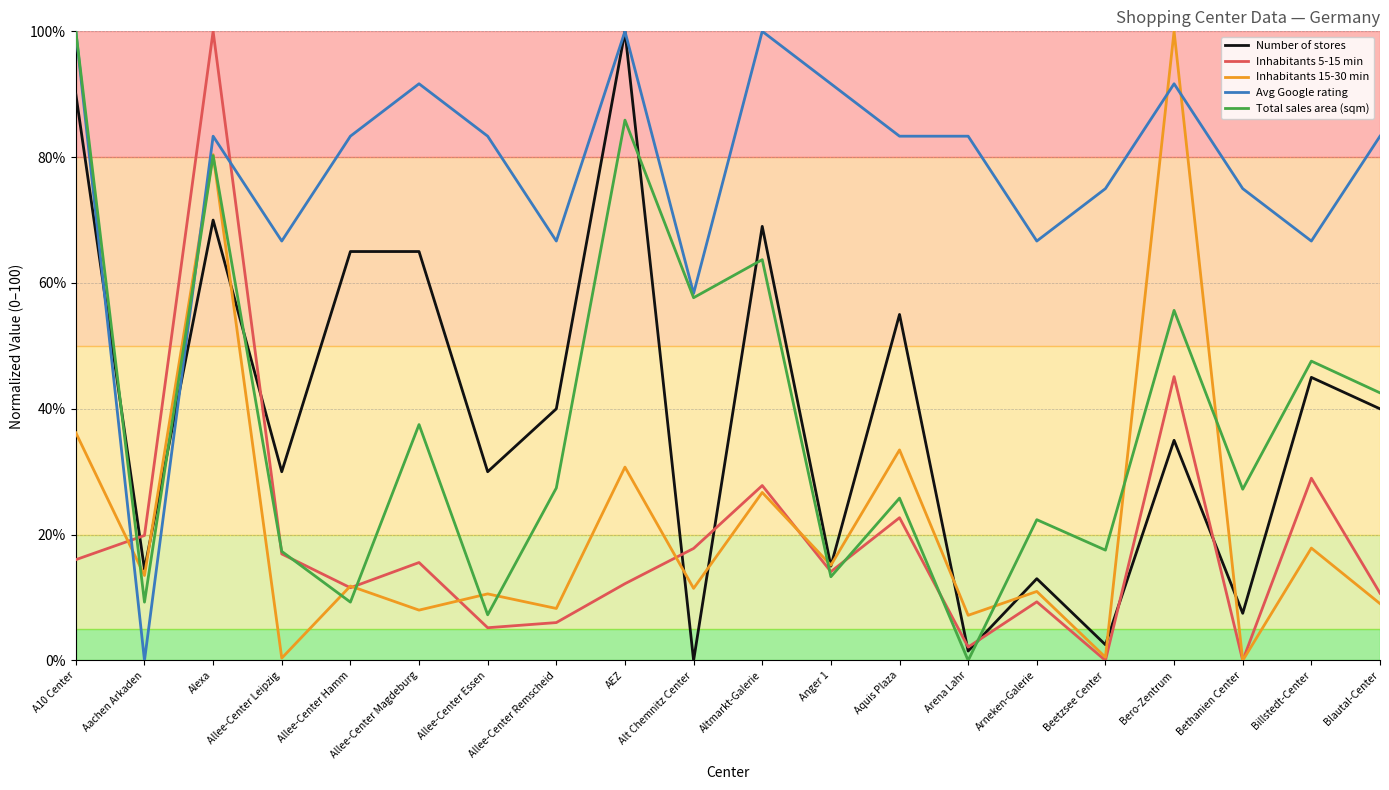

Which series ends up on top after the final intersection of Total sales area (sqm) and Number of stores?

Total sales area (sqm)